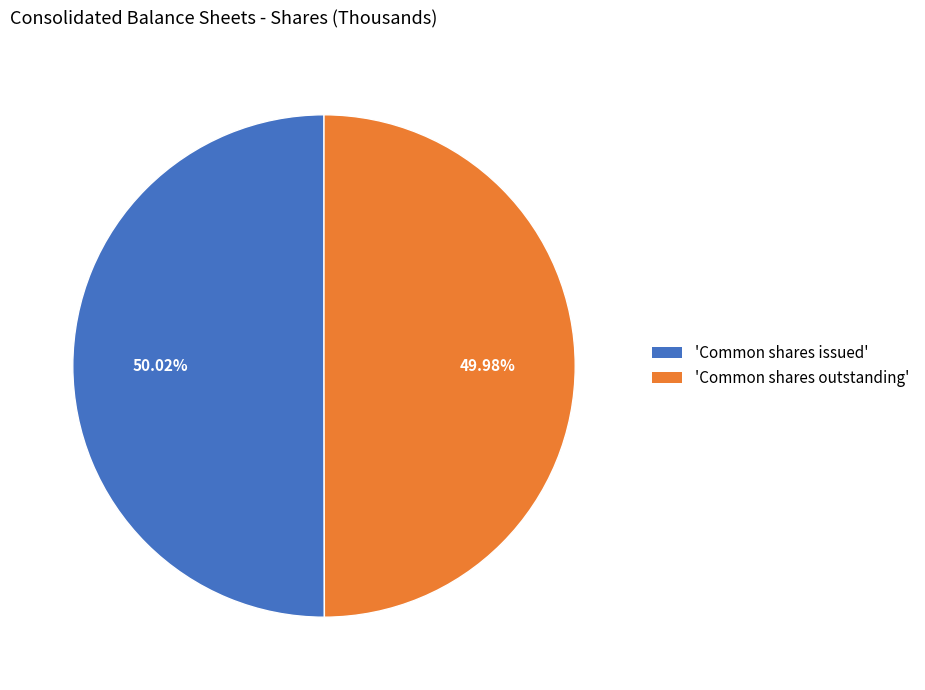

Is there any slice that represents more than half of the pie?

Yes